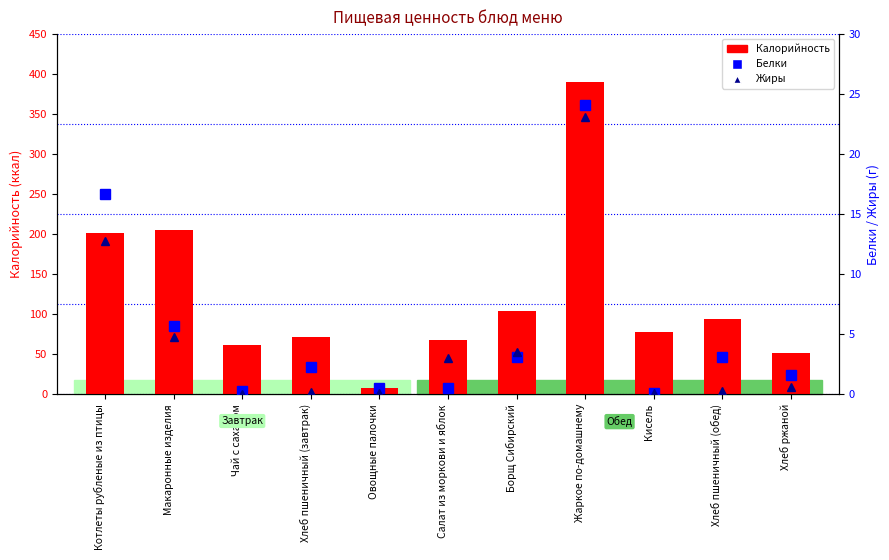

How many distinct data groups are displayed?

3